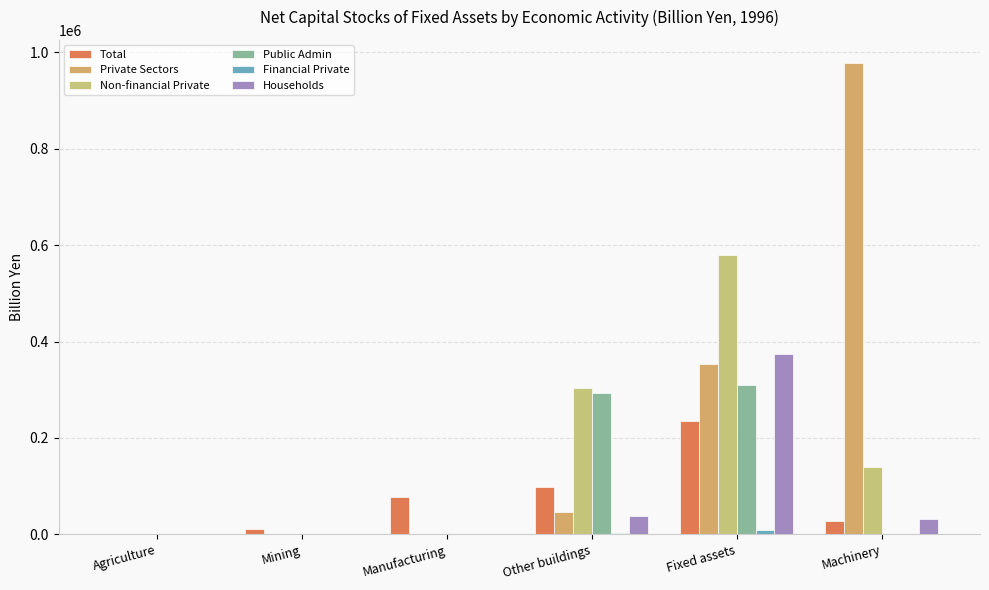

At how many categories does at least one series exceed 71975?

4